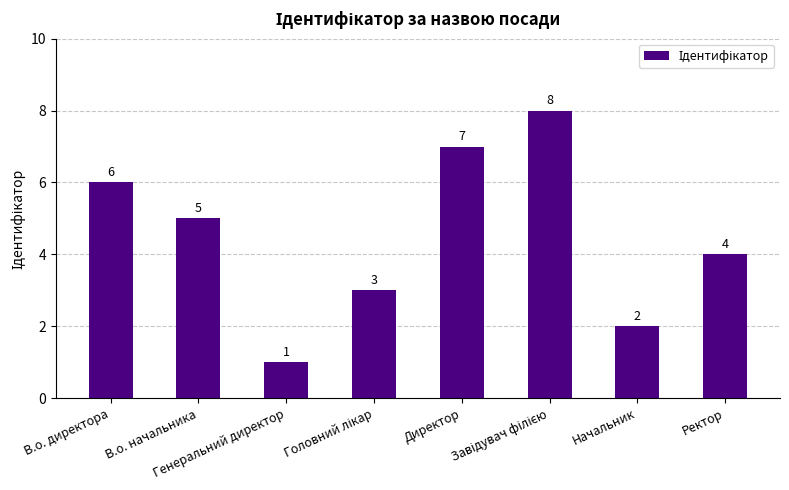

What is the smallest value displayed?

1